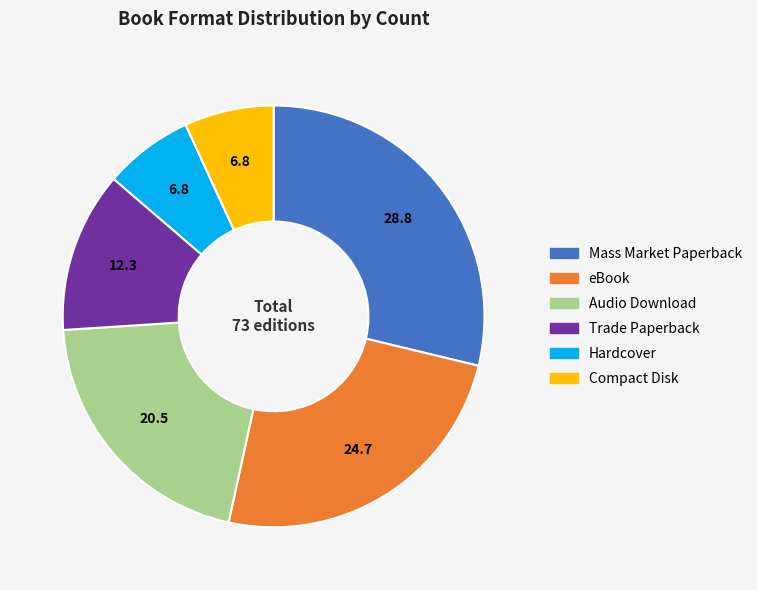

How many segments does this pie chart have?

6